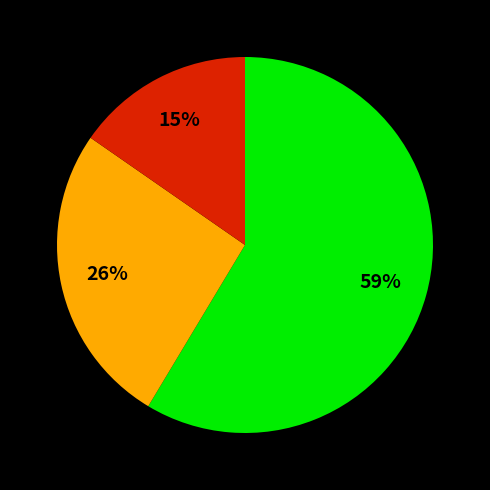

To the nearest percent, what is the average slice percentage?

33%